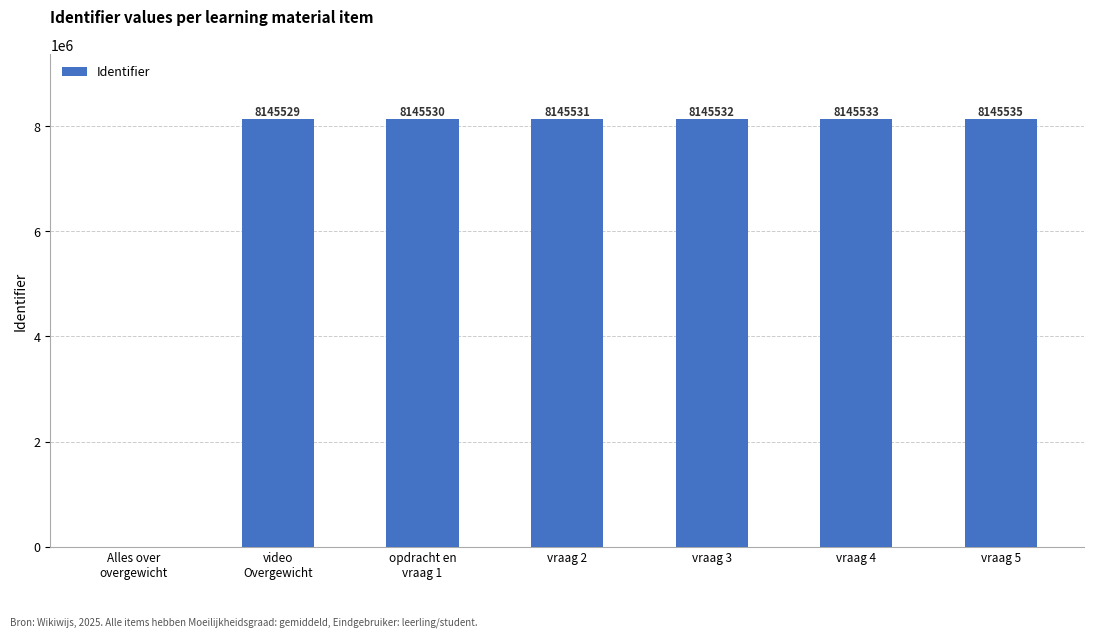

What is the change in value from vraag 2 to vraag 3?

+1